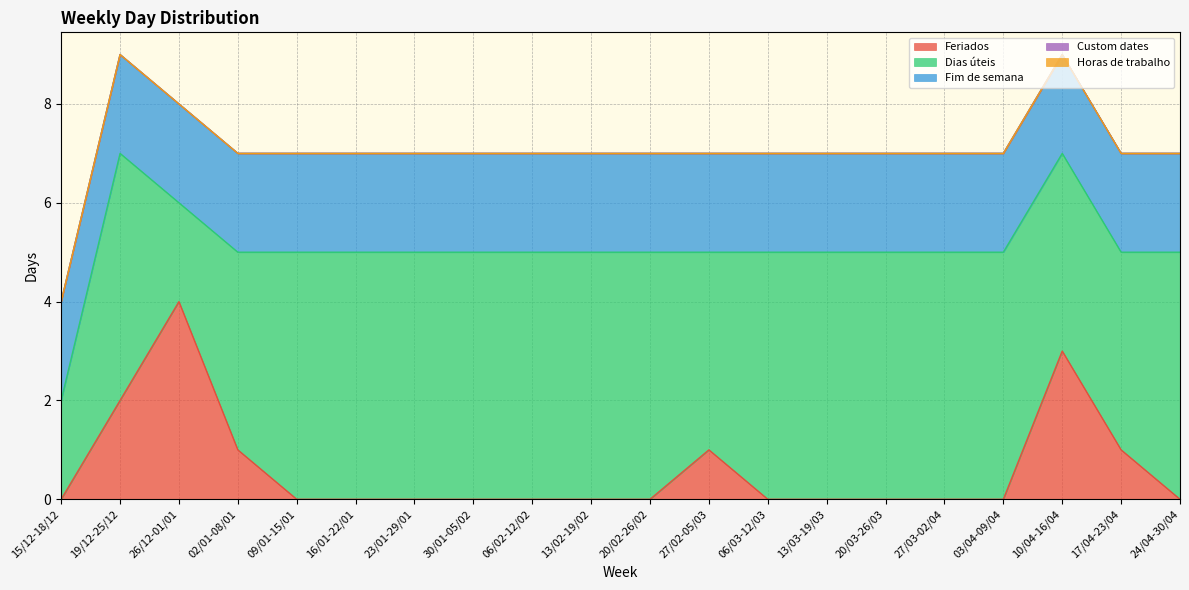

What is the difference between the maximum and minimum values in the Feriados series?

4